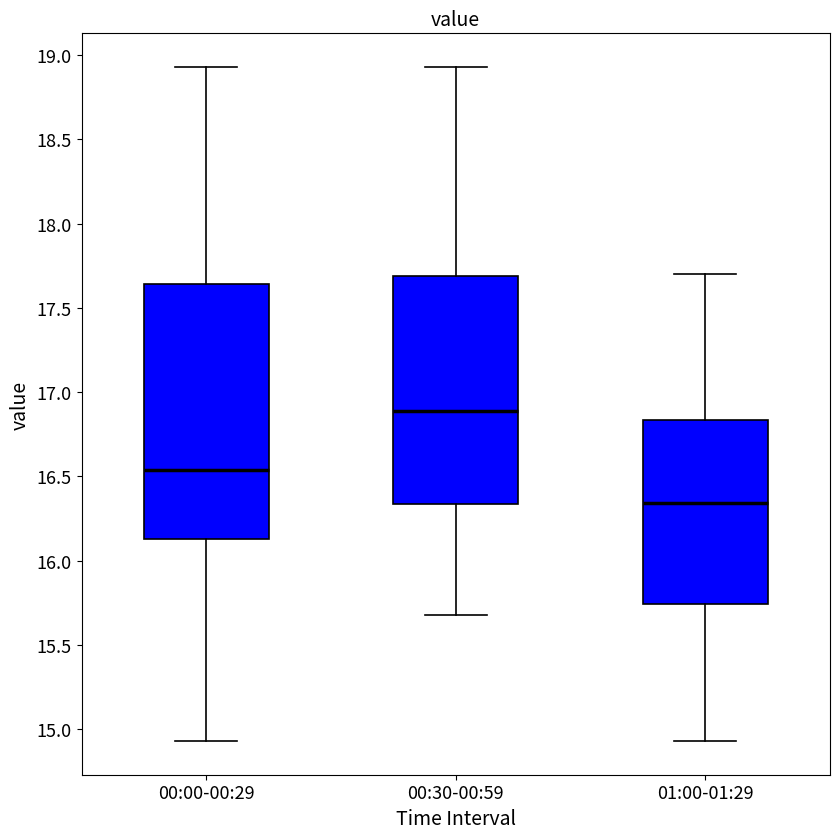

Which box is the tallest, from its lower edge to its upper edge?

00:00-00:29